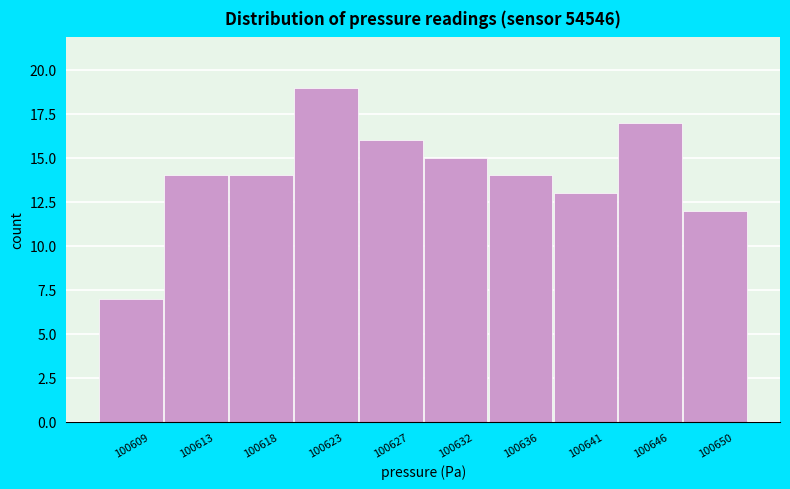

Reading left to right, transcribe all the data shown in this chart.

7	14	14	19	16	15	14	13	17	12